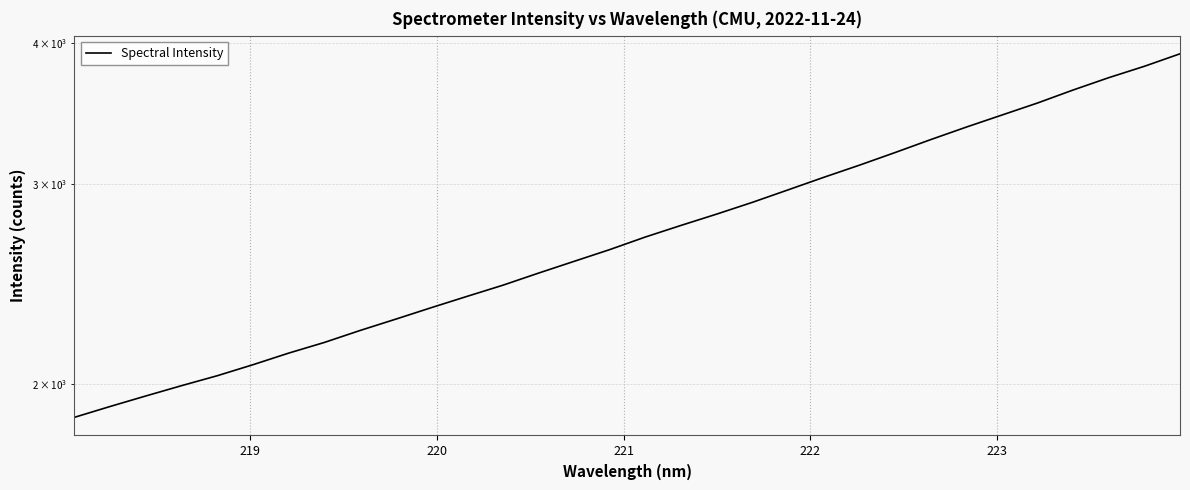

Count the number of categories in the chart.

32